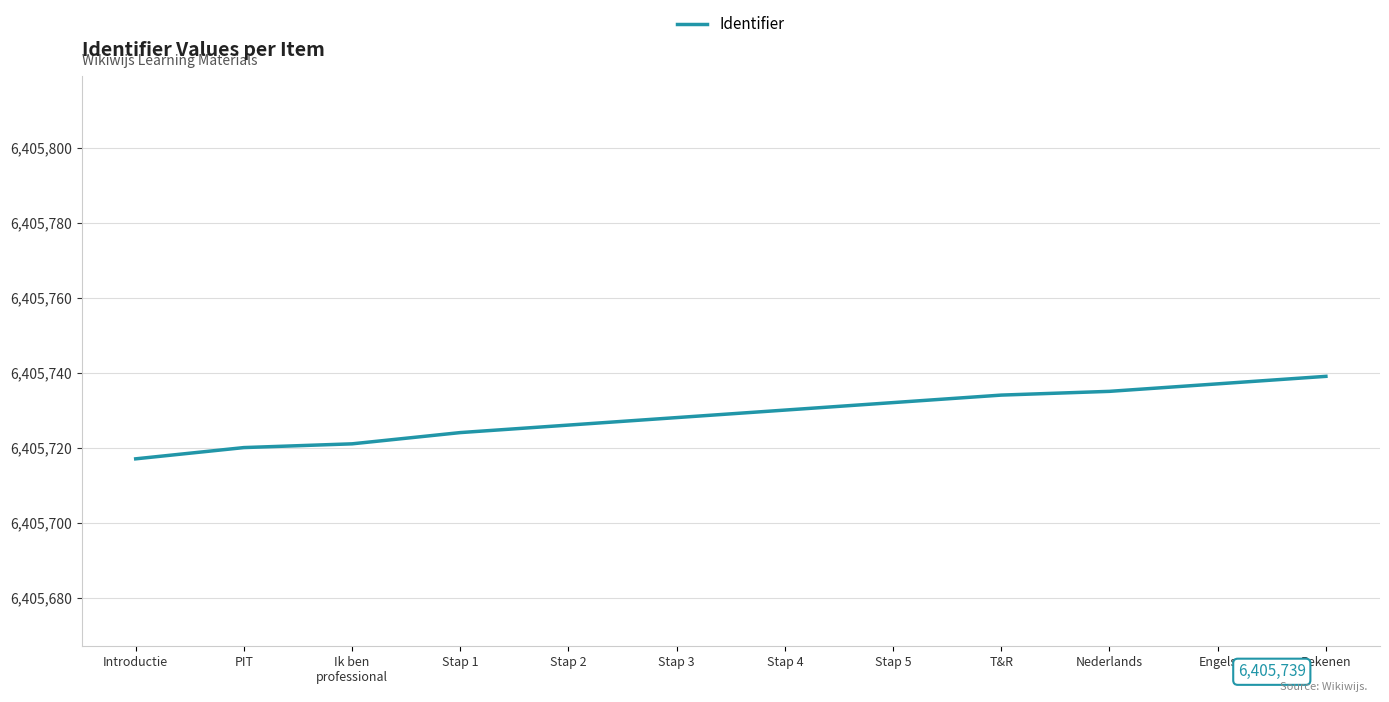

Which category has the highest value across all series?

Rekenen